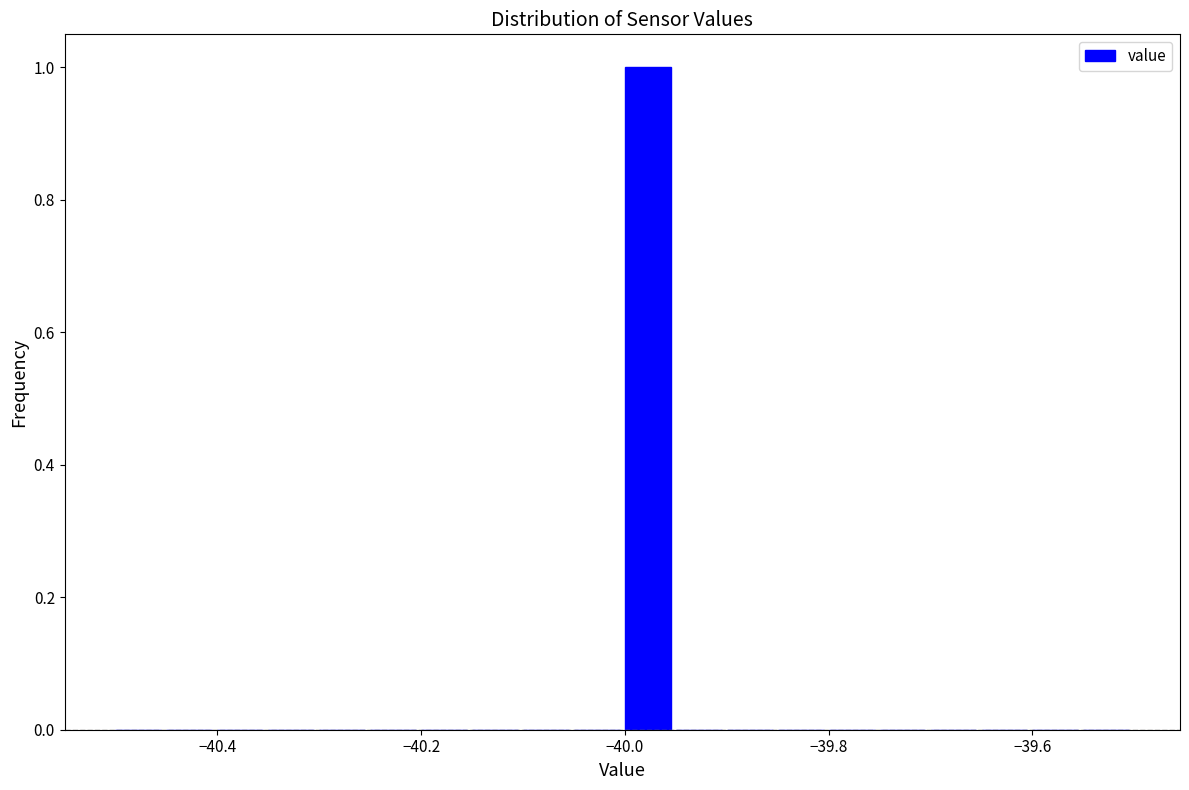

Read against the x-axis, roughly where is the centre of the tallest bar?

-39.98